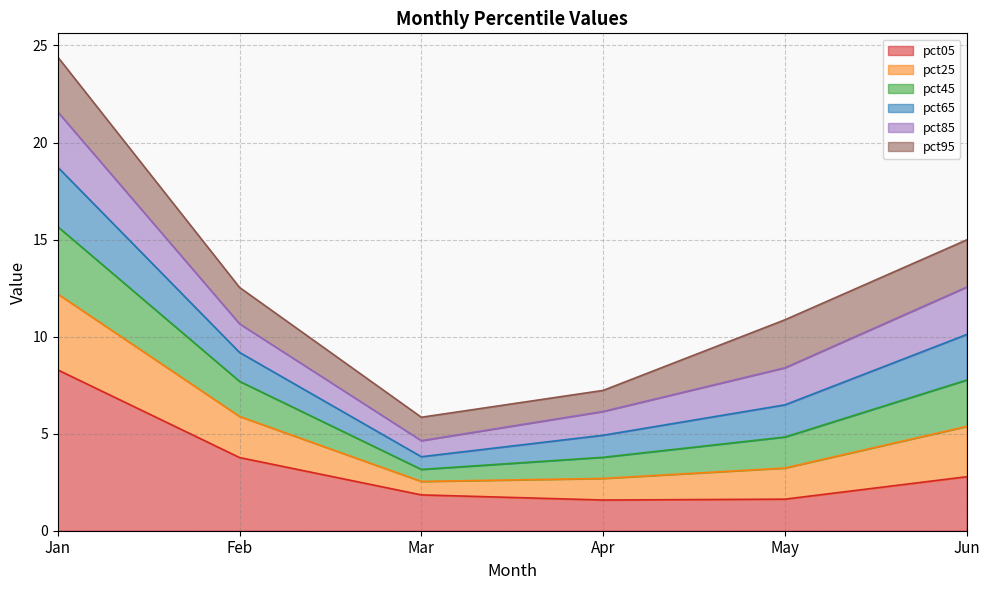

List the labels in order of pct25 value, largest first.

Jan, Jun, Feb, May, Apr, Mar